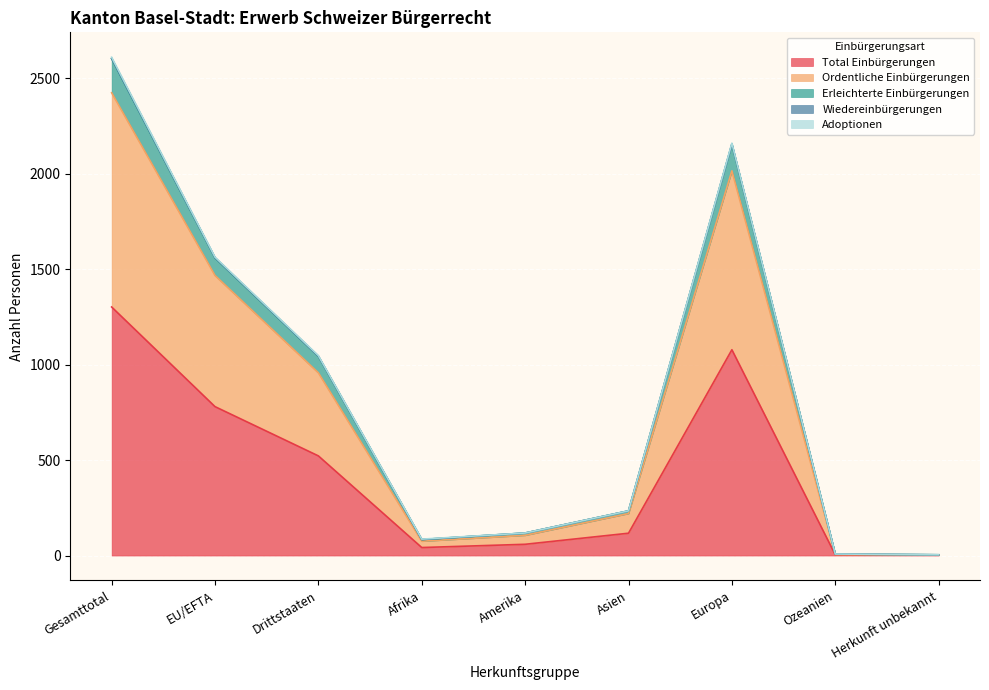

Reading right to left, extract all data points from this chart.

Total Einbürgerungen: 2	4	1078	117	59	42	522	780	1302
Ordentliche Einbürgerungen: 2	6	2015	220	106	75	957	1467	2424
Erleichterte Einbürgerungen: 4	8	2160	234	118	86	1047	1563	2610